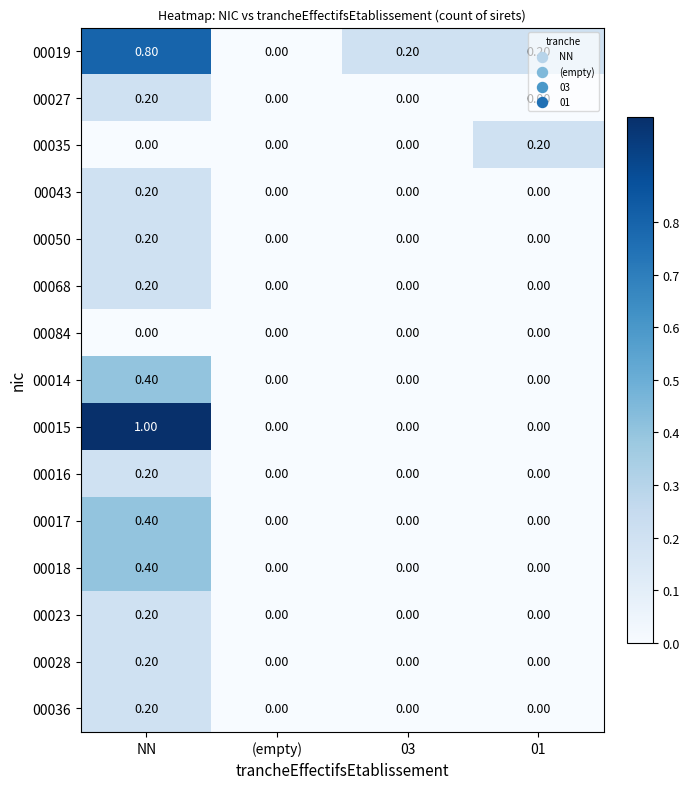

Count the number of categories in the chart.

4